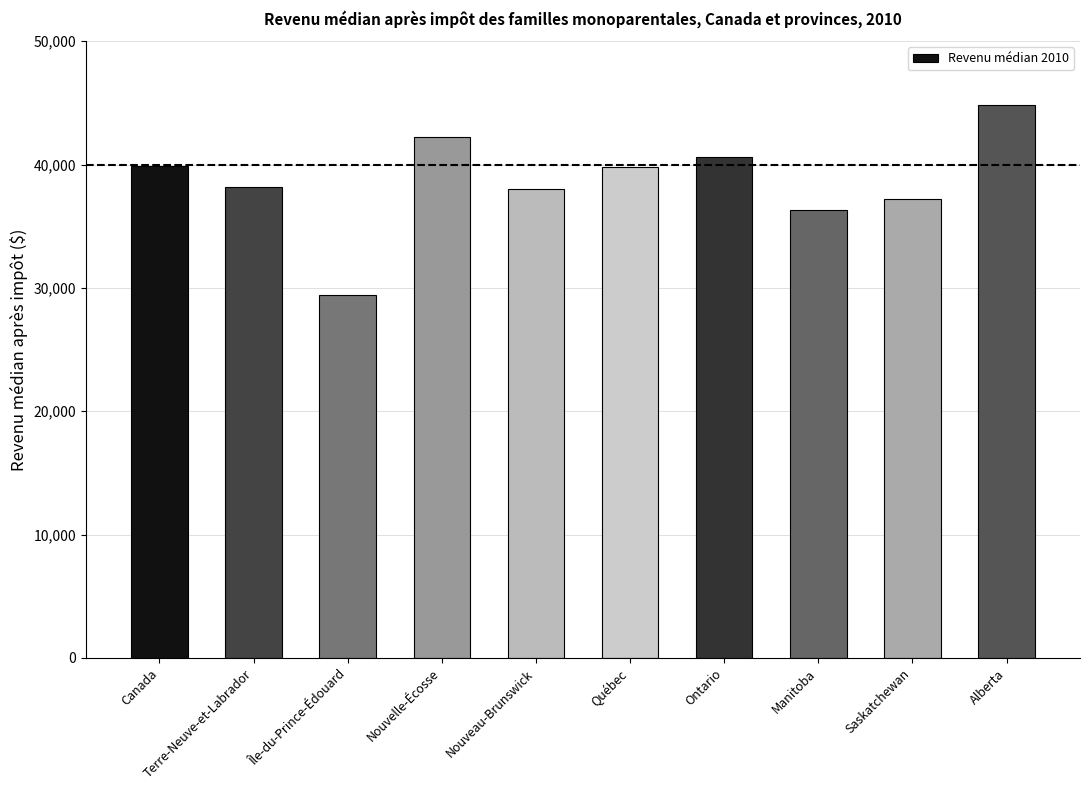

What is the ratio of the value at Alberta to the value at Québec?

1.1